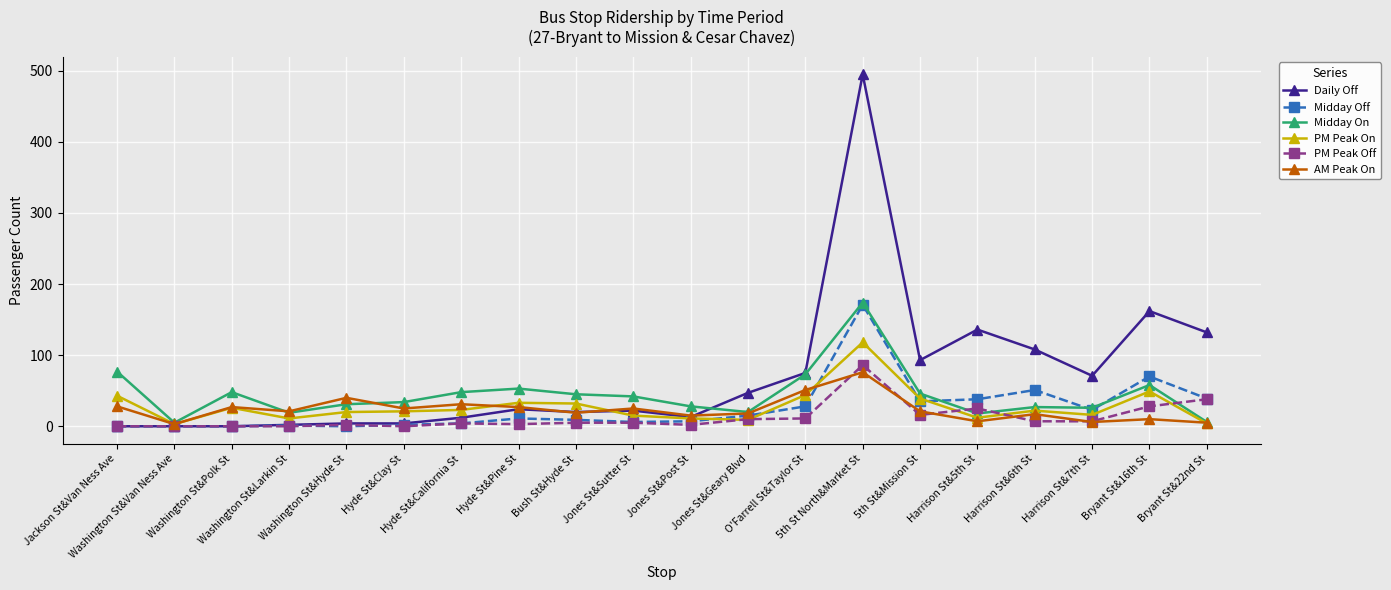

Does the chart have visible grid lines?

Yes